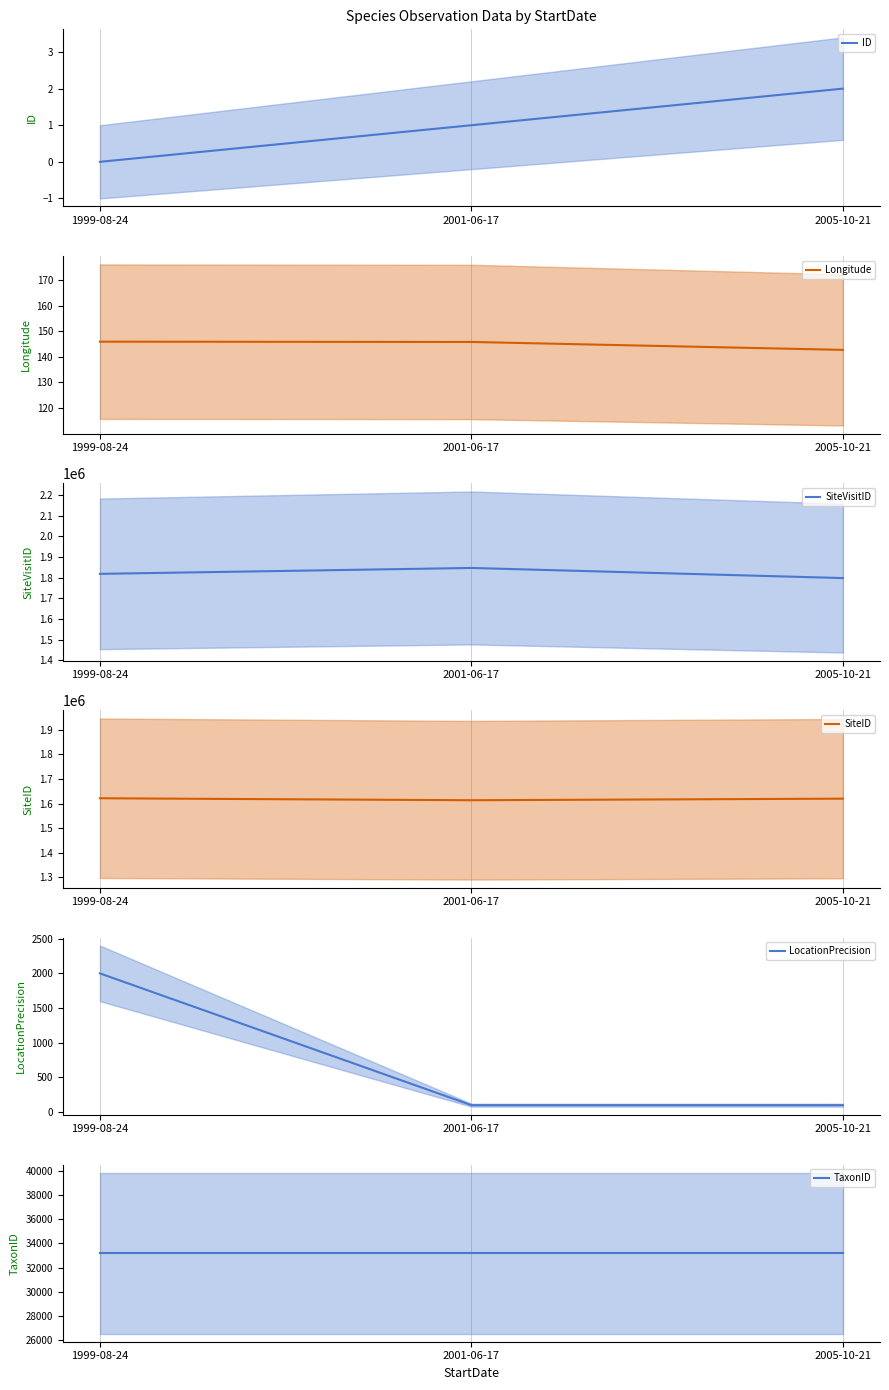

Which series has the largest total across all categories?

SiteVisitID